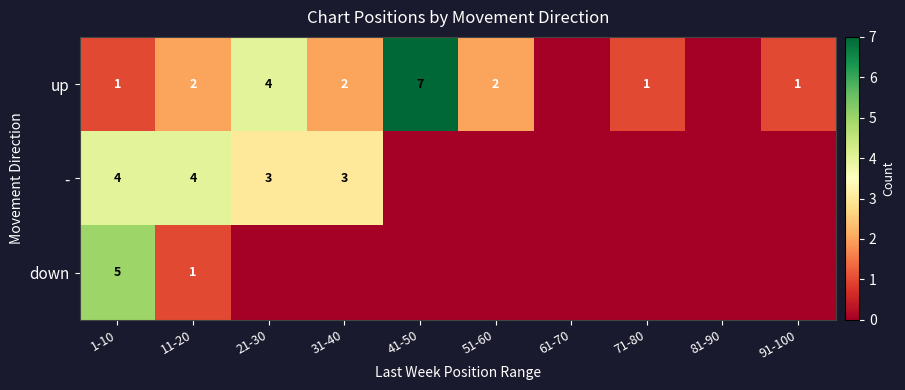

True or false: up has a value of 2 at 51-60.

True